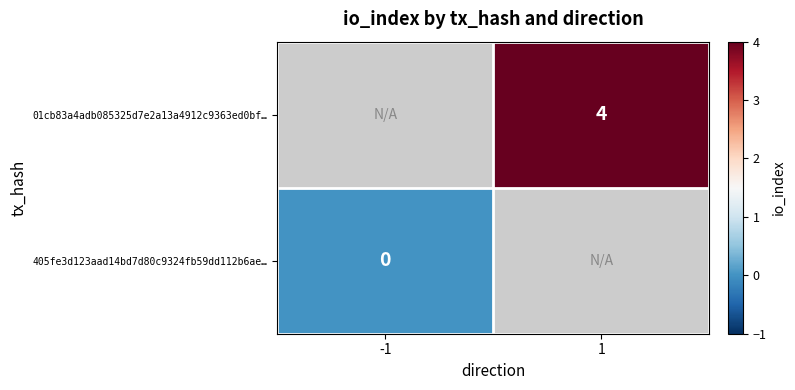

True or false: 01cb83a4adb085325d7e2a13a4912c9363ed0bf… has a value of 4 at 1.

True